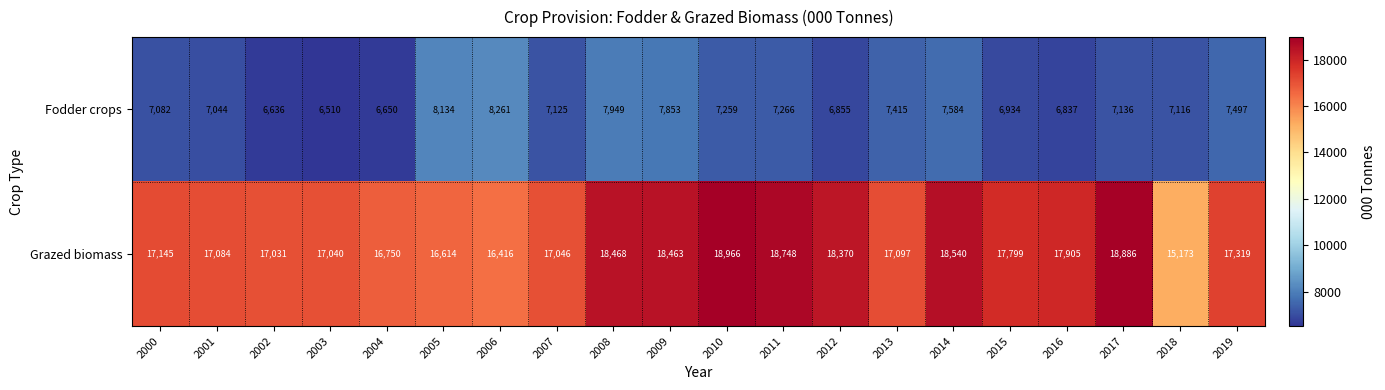

What is the total value across all series at 2001?

24128